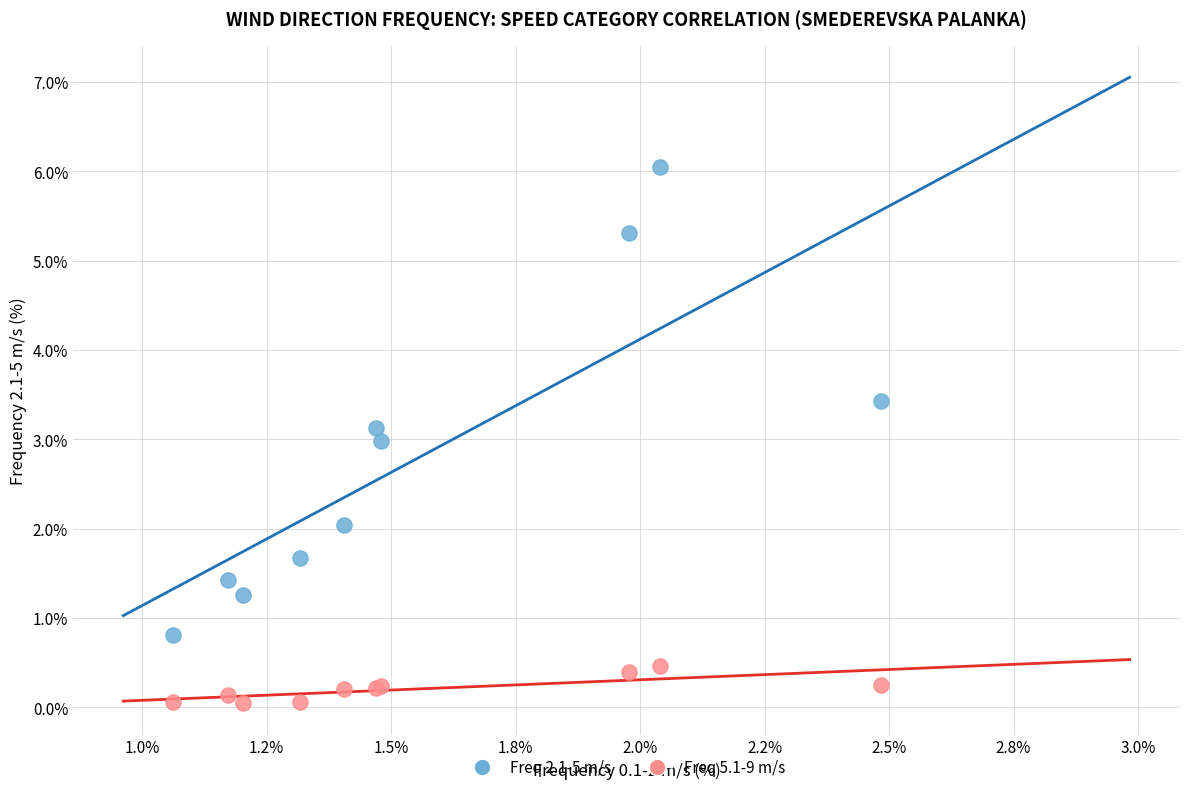

What is the X range (max minus min) for the scatter plot?

1.4